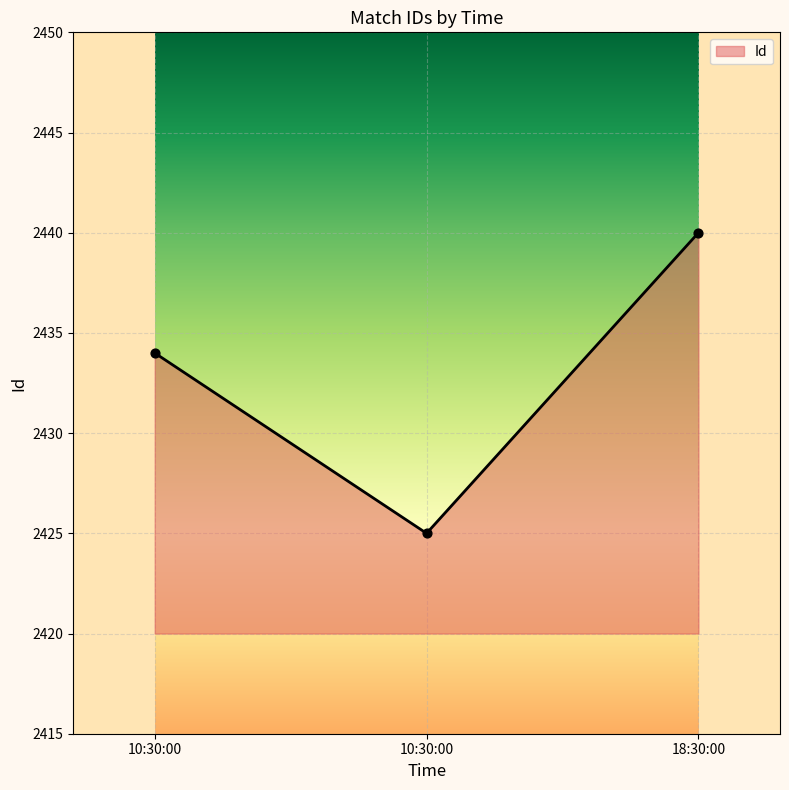

Approximately how many times larger is the value at 10:30:00 compared to 18:30:00?

1.0